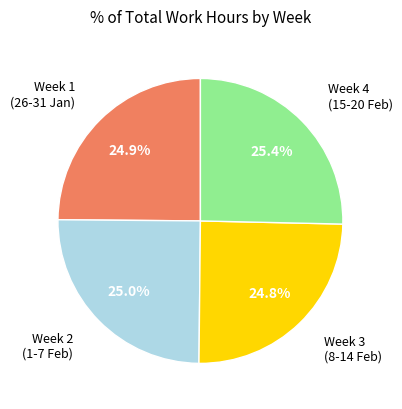

Is there a majority slice in this chart?

No